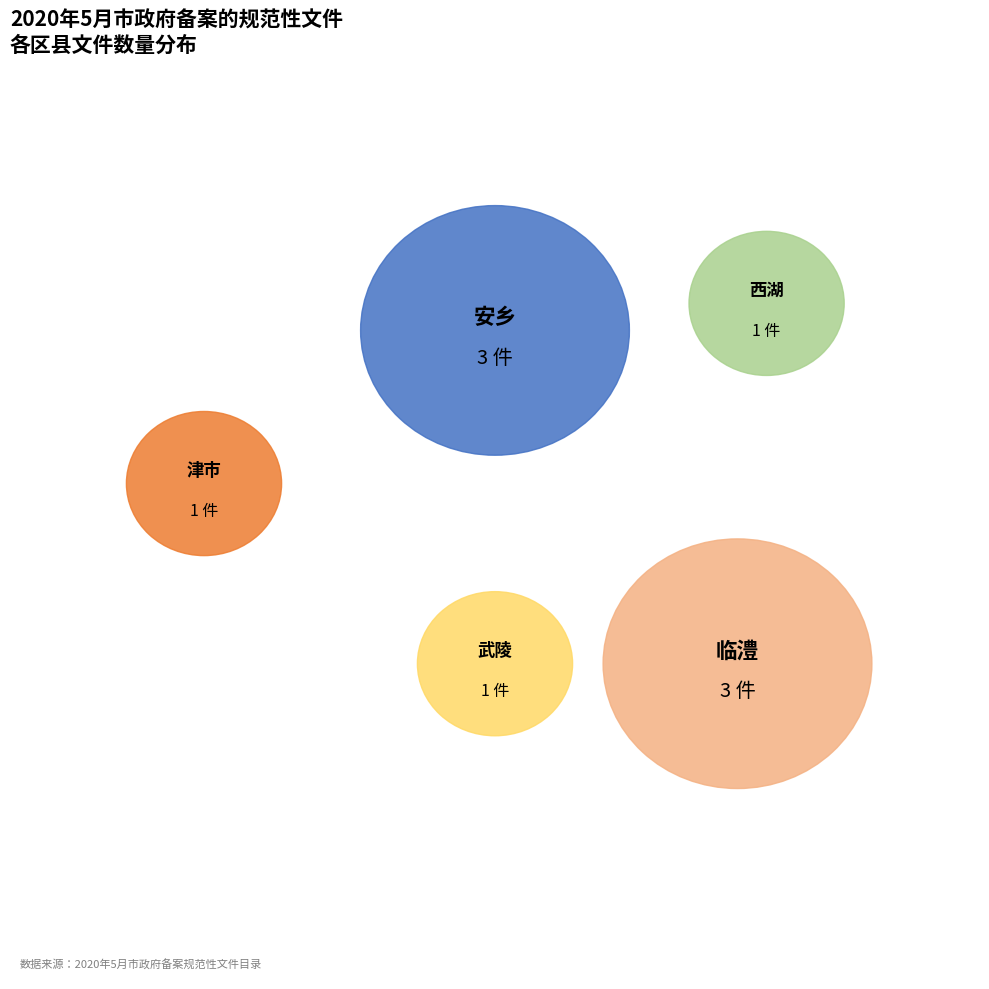

True or false: 西湖 accounts for 1% of the total.

False